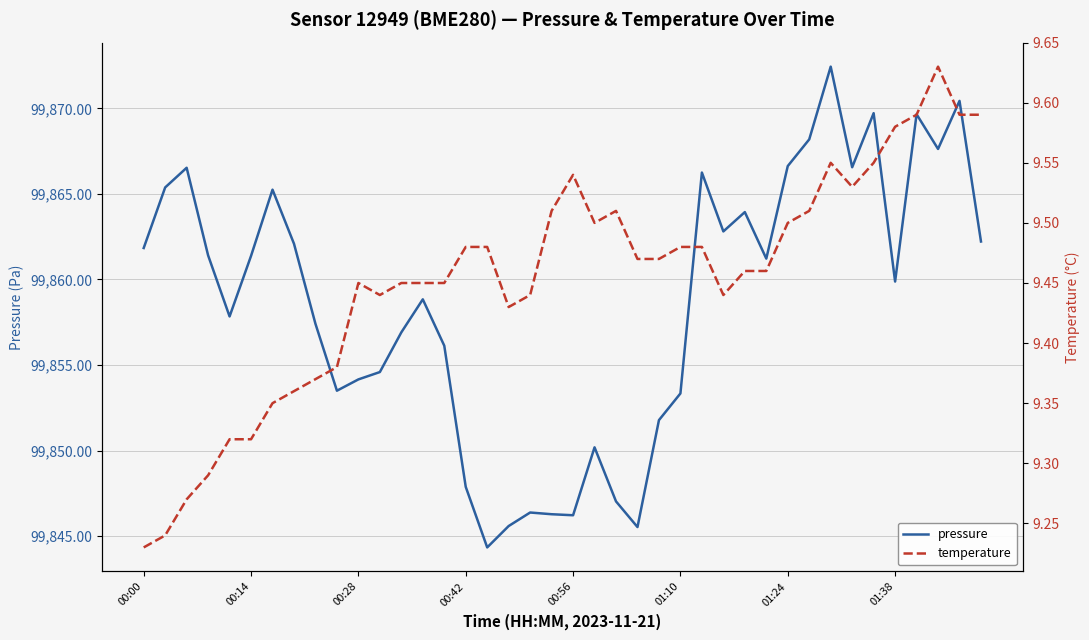

Reading left to right, extract all data points from this chart.

pressure: 99861.8	99865.4	99866.5	99861.4	99857.8	99861.4	99865.2	99862.1	99857.4	99853.5	99854.2	99854.6	99856.9	99858.8	99856.1	99847.9	99844.3	99845.6	99846.4	99846.3	99846.2	99850.2	99847.0	99845.5	99851.8	99853.3	99866.2	99862.8	99863.9	99861.2	99866.6	99868.2	99872.4	99866.6	99869.7	99859.9	99869.7	99867.6	99870.4	99862.2
temperature: 9.2	9.2	9.3	9.3	9.3	9.3	9.3	9.4	9.4	9.4	9.4	9.4	9.4	9.4	9.4	9.5	9.5	9.4	9.4	9.5	9.5	9.5	9.5	9.5	9.5	9.5	9.5	9.4	9.5	9.5	9.5	9.5	9.6	9.5	9.6	9.6	9.6	9.6	9.6	9.6